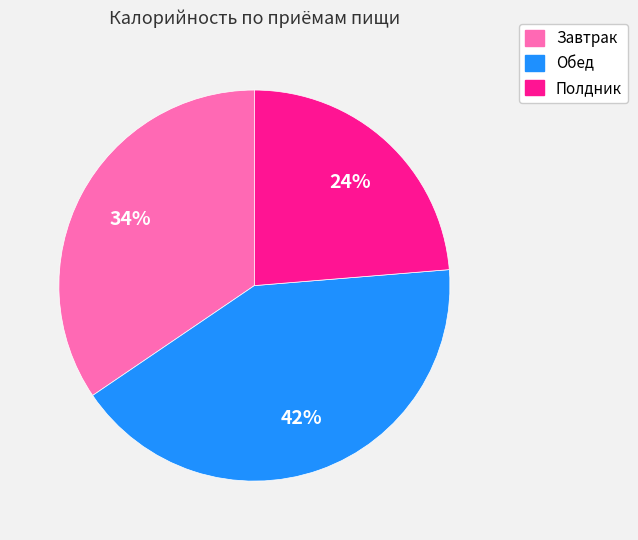

Combined, do Завтрак and Обед account for over 50%?

Yes